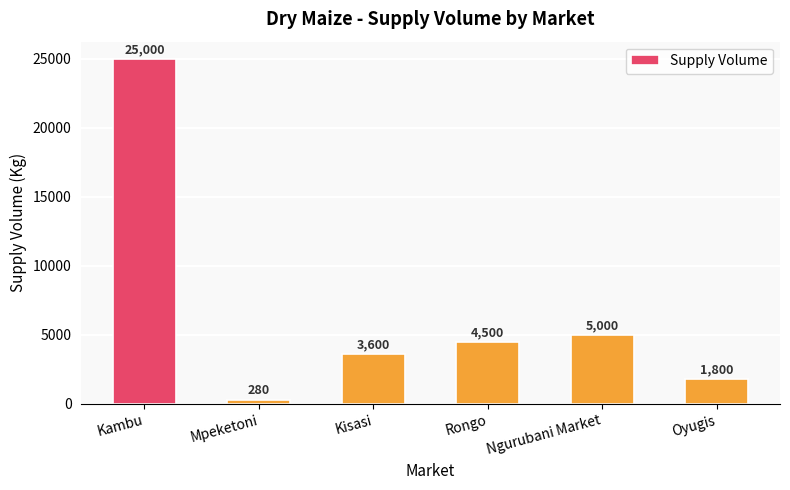

What is the difference between the second highest and minimum values?

4720